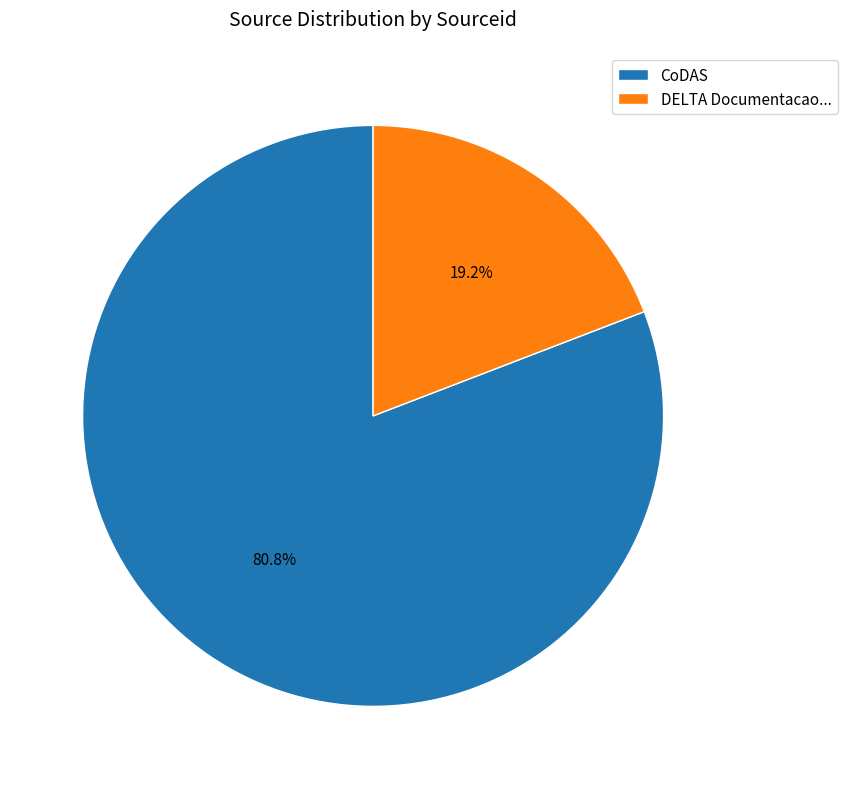

To the nearest percent, what is the difference between the largest and smallest slice percentages?

62%